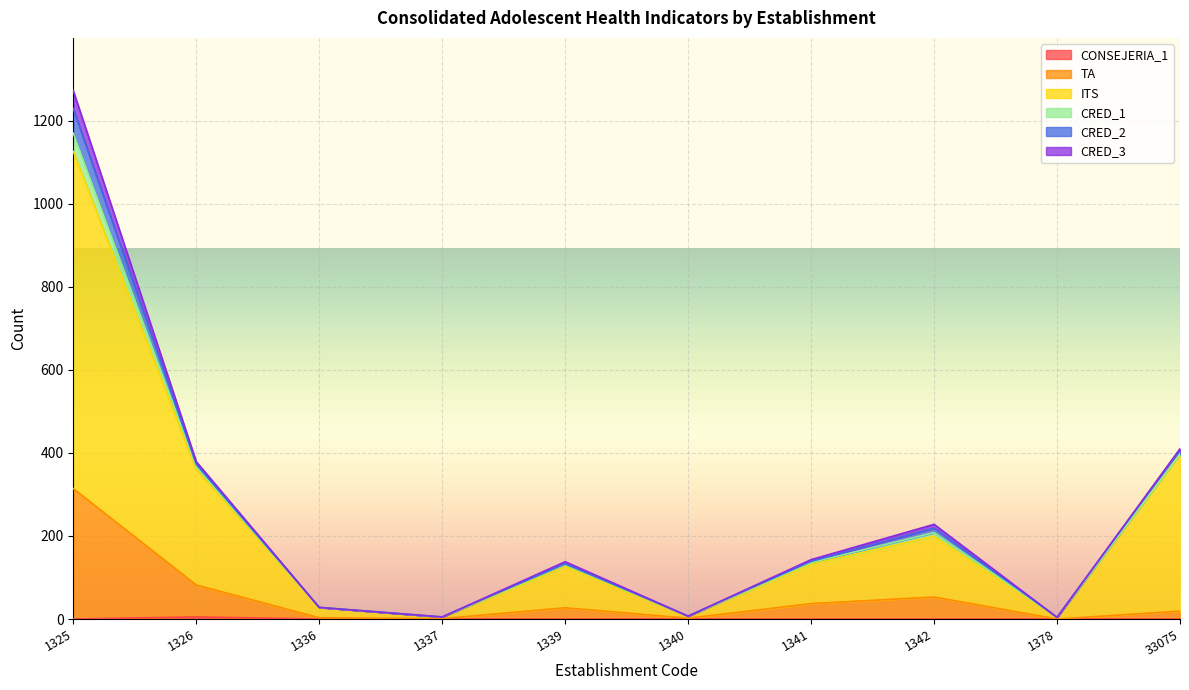

At which category does the chart reach its peak across all series?

1325